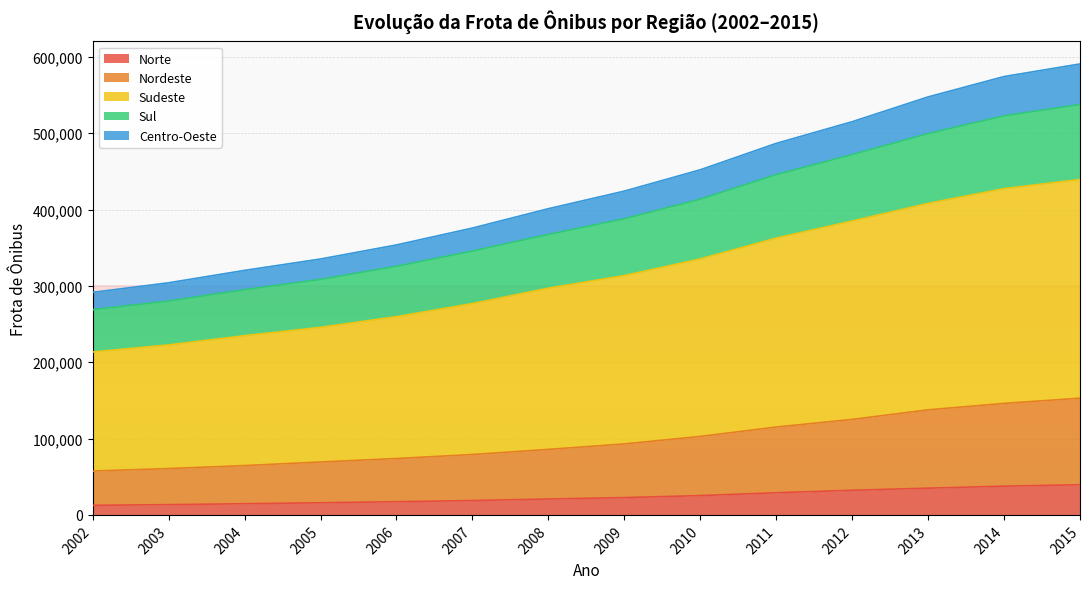

The value of Centro-Oeste at 2005 is 530356. True or false?

False